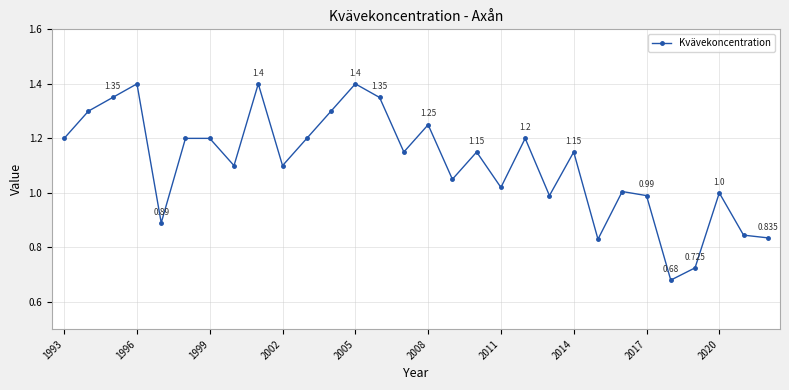

True or false: there are more than 0 points higher than both neighbors.

True